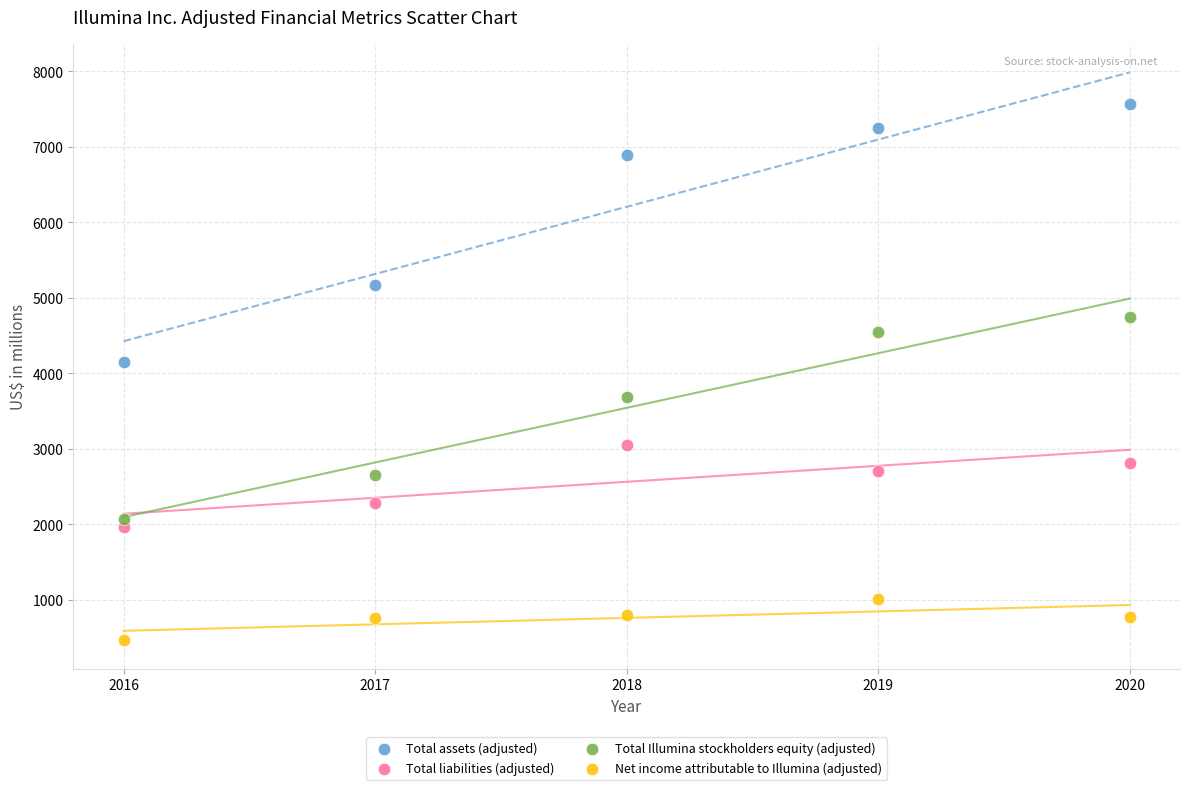

Which series reaches the minimum Y coordinate?

Net income attributable to Illumina (adjusted)